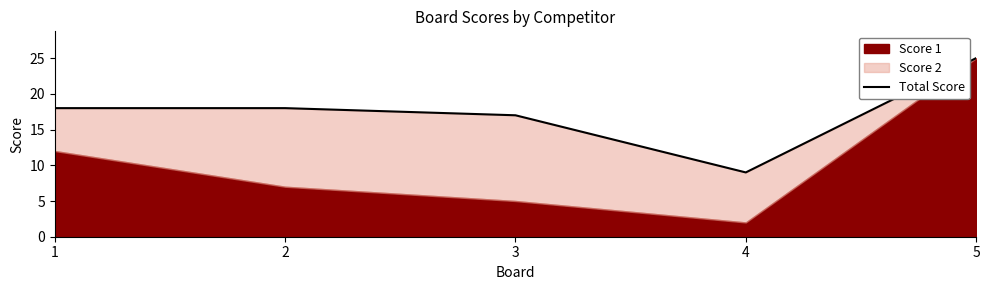

True or false: the data shows 31 at 2.

False